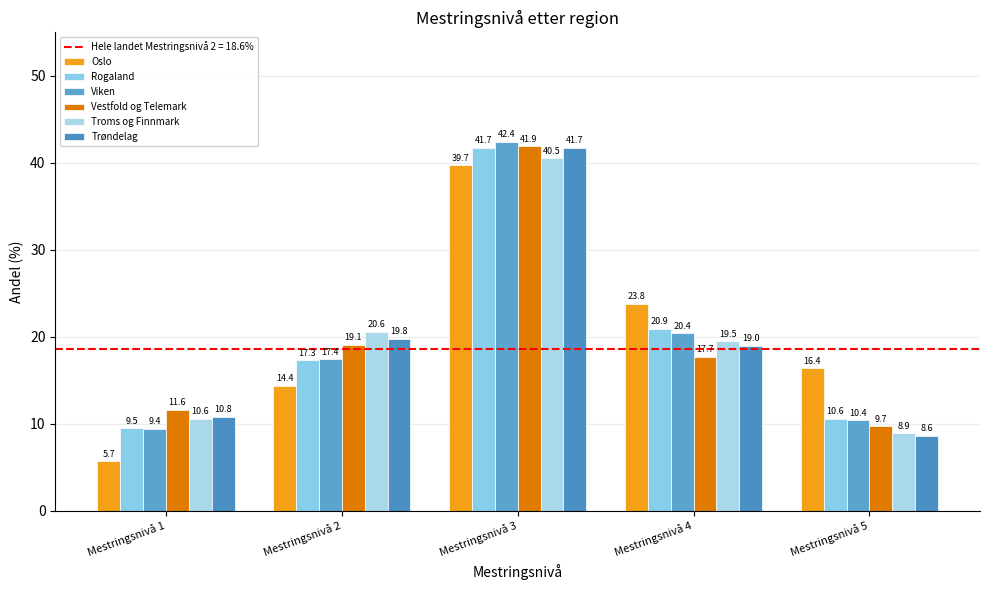

Between Mestringsnivå 5 and Mestringsnivå 4, which is larger?

Mestringsnivå 4